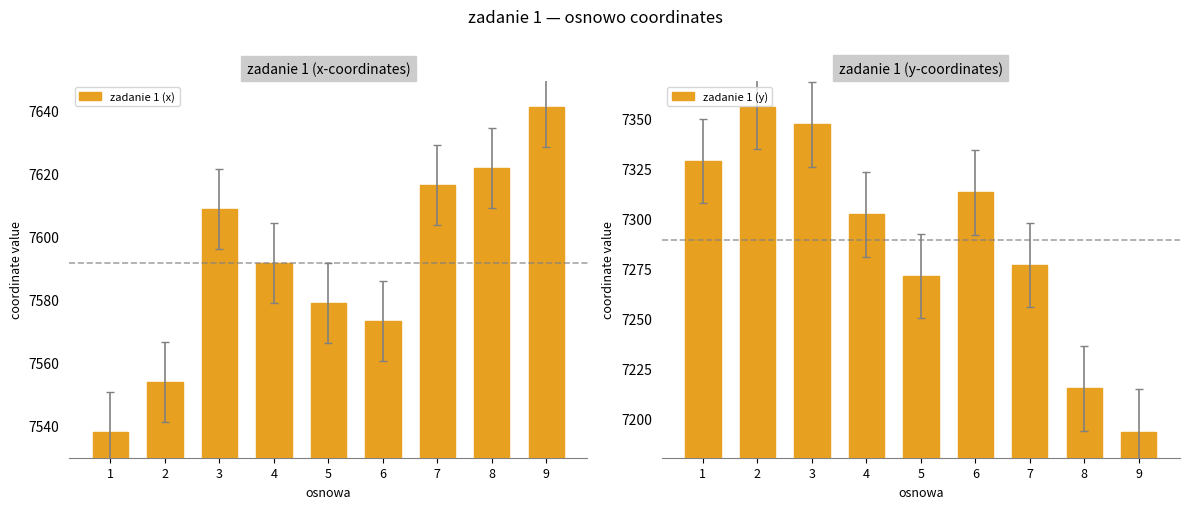

The value of zadanie 1 (y) at 7 is 7276.8. True or false?

True